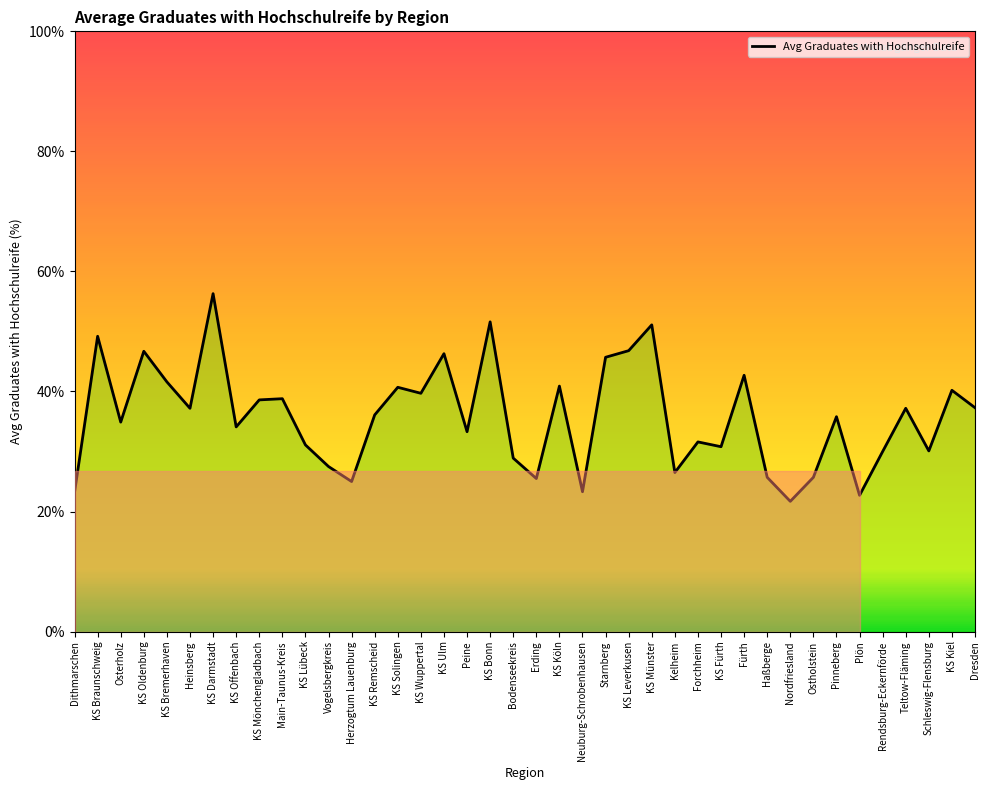

How many lines are shown in the chart?

1